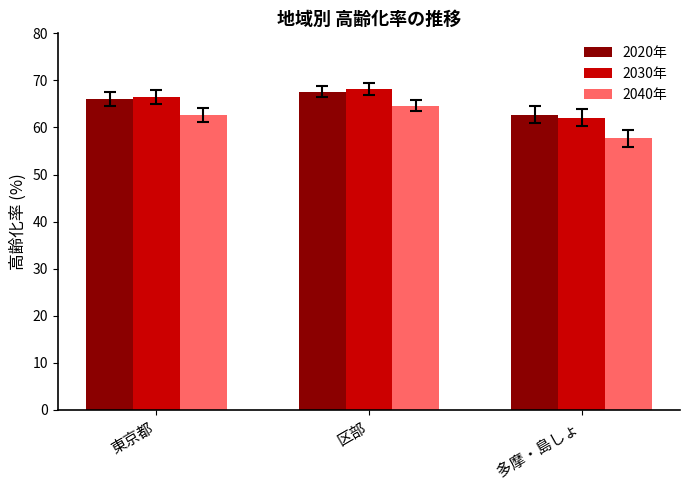

At which label is 2030年 closest to 65?

東京都